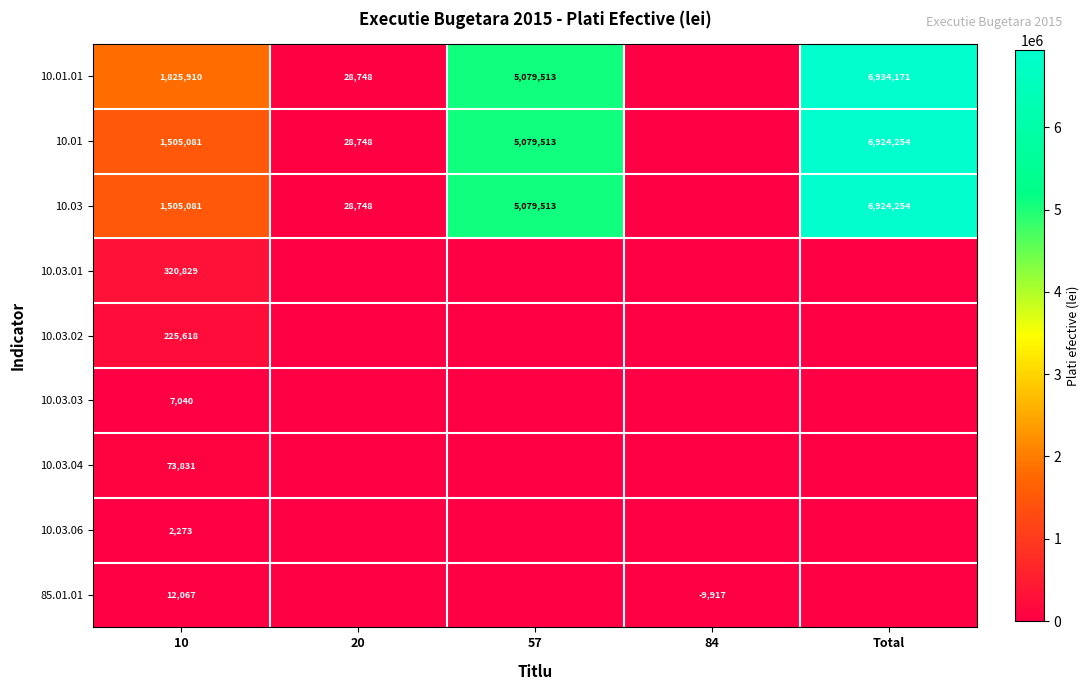

At how many categories does at least one series exceed 130721?

3